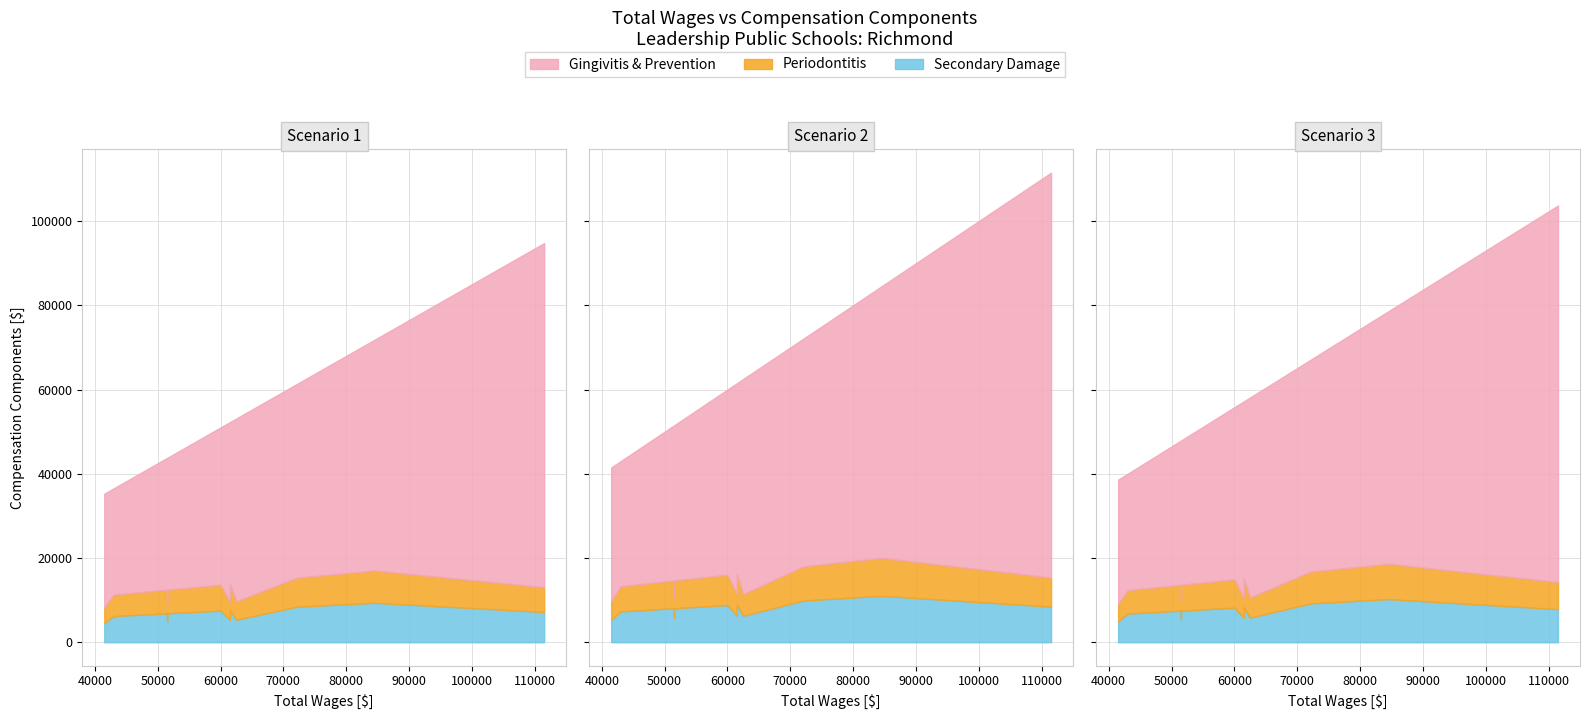

What position from the right is 11?

20